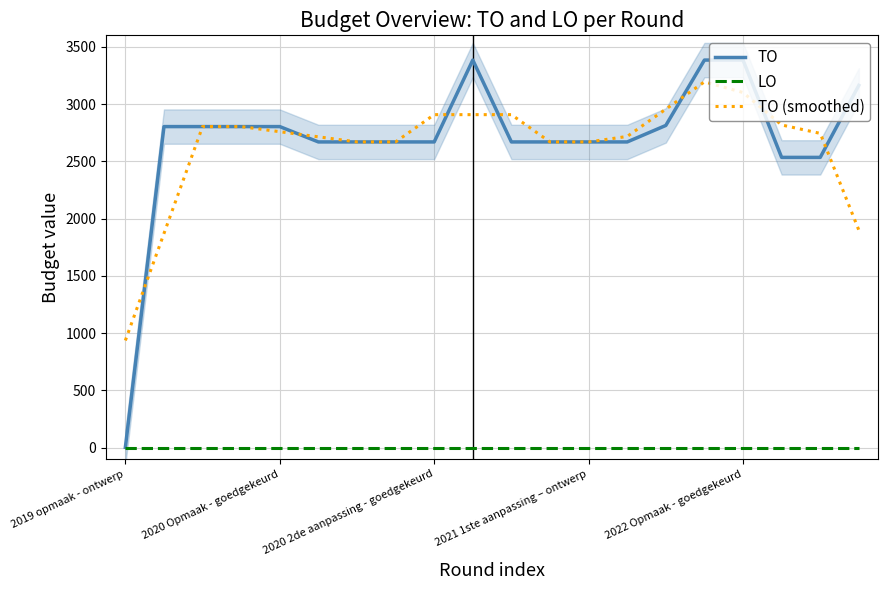

What is the difference between the maximum and minimum values in the TO (smoothed) series?

2258.7